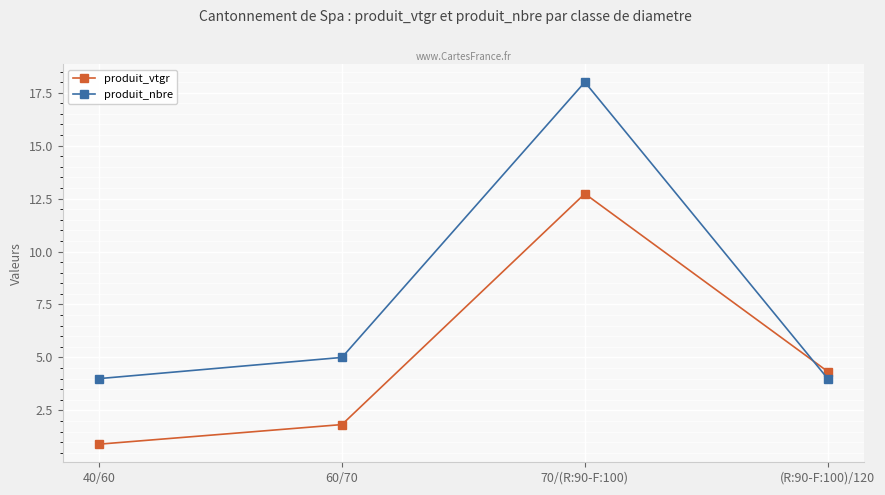

The produit_vtgr series shows 12.7 at 70/(R:90-F:100). True or false?

True